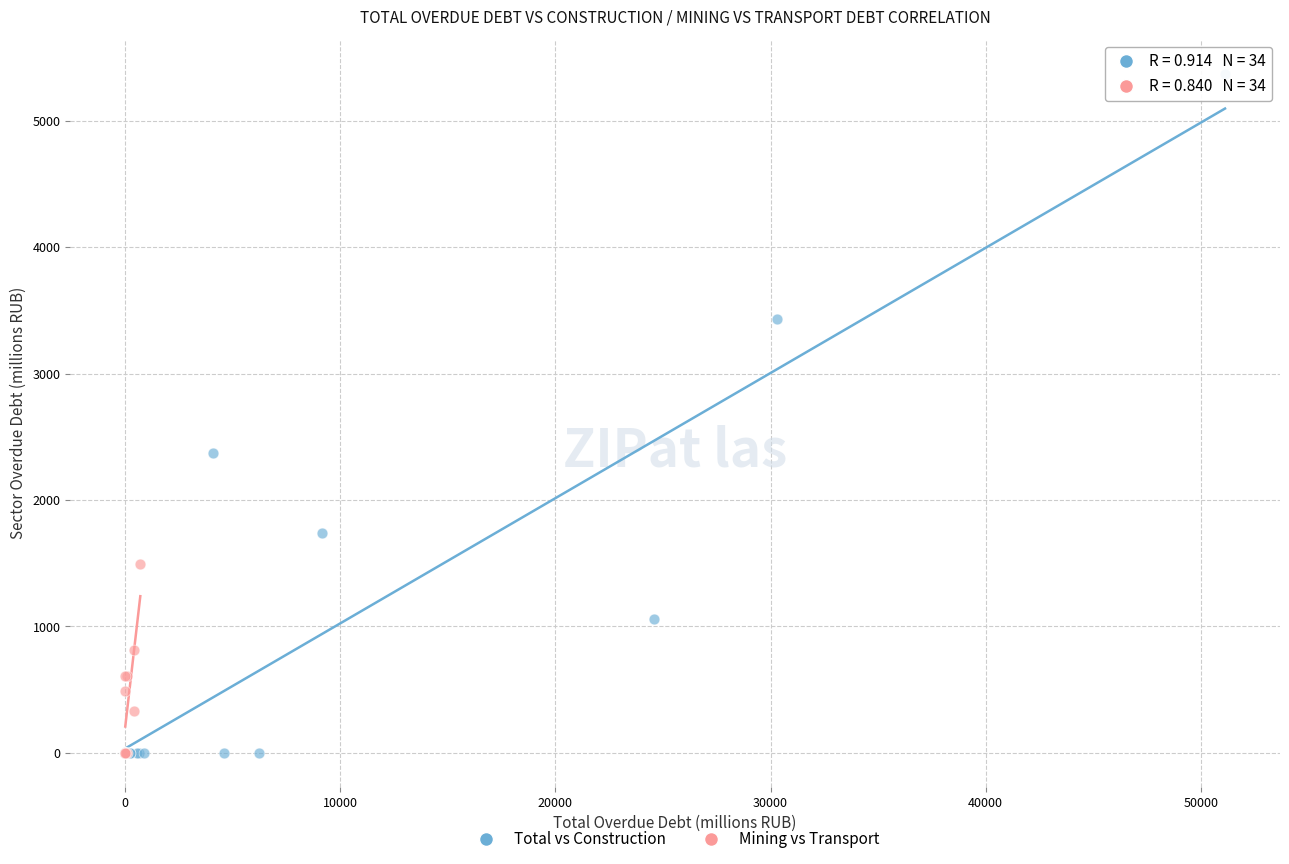

Which series has the largest Y range (max minus min)?

Total vs Construction